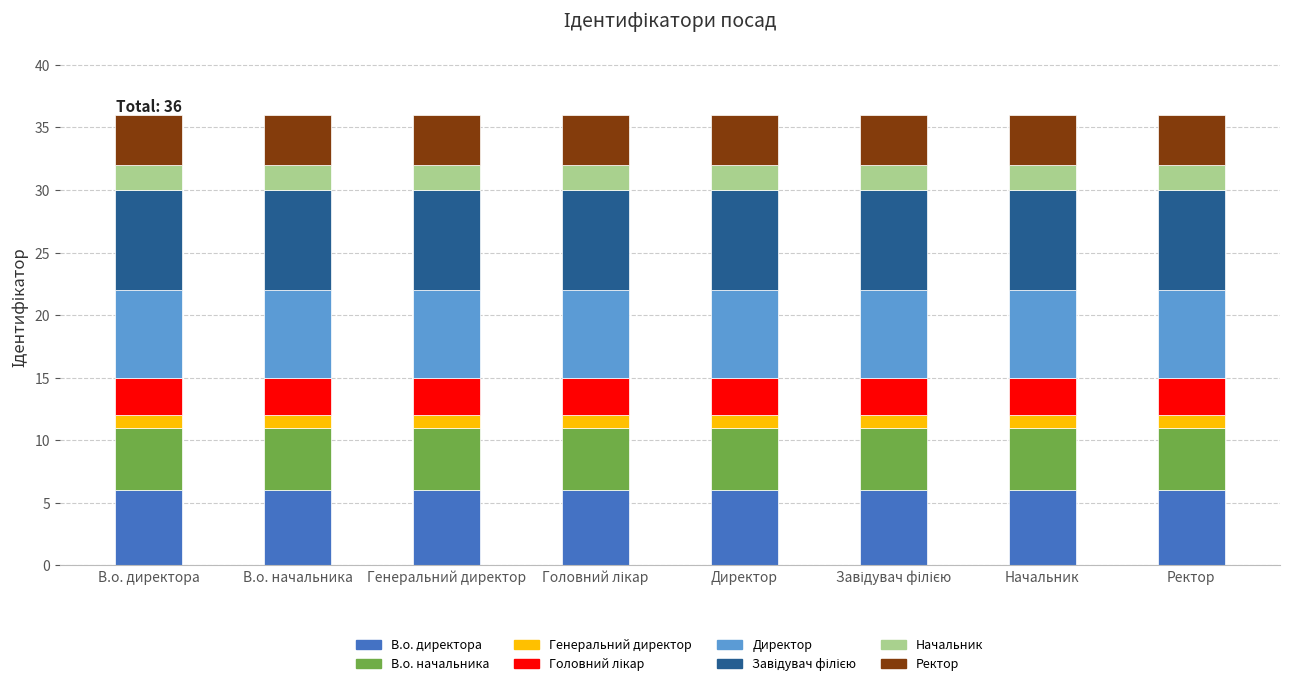

What is the total value across all series at В.о. начальника?

36